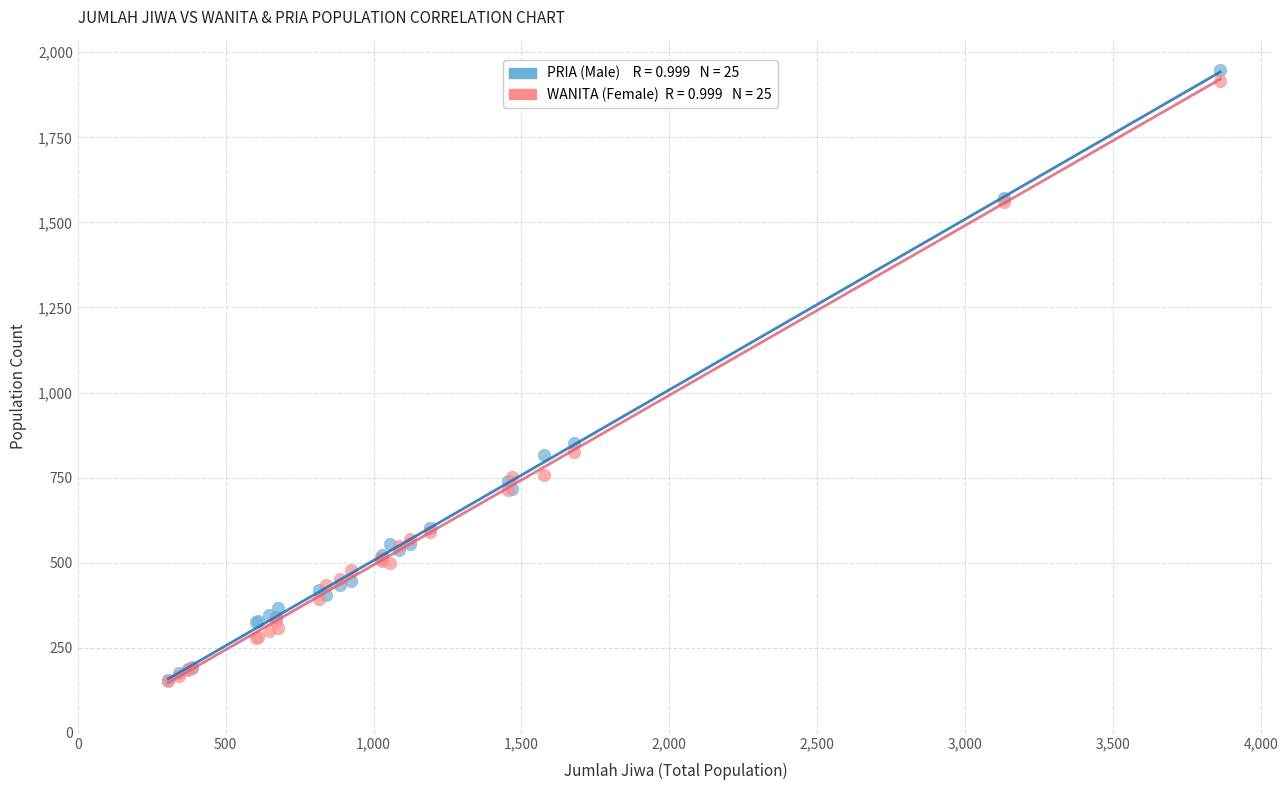

Across all series, what Y value is closest to 1049?

851